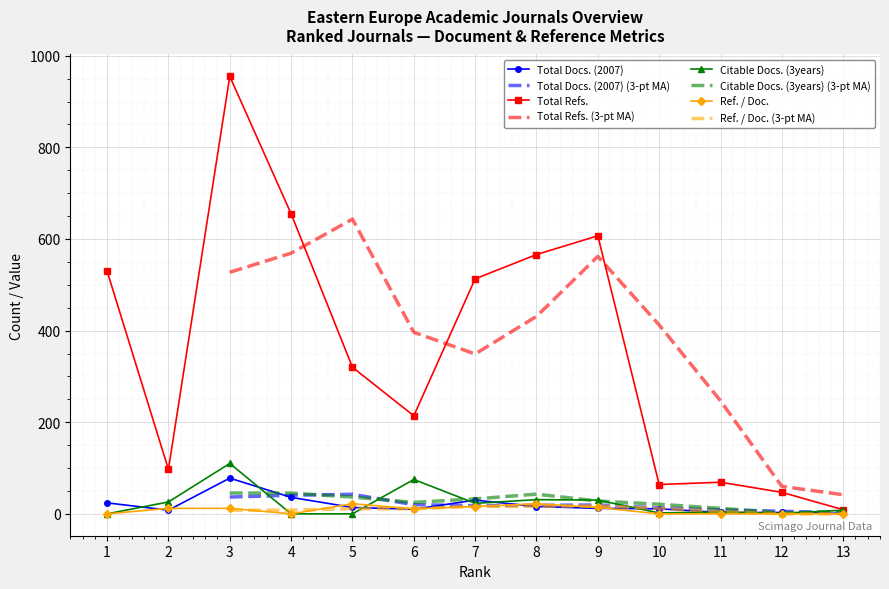

Is the value of Ref. / Doc. at 1 greater than the value of Total Refs. at 2?

No